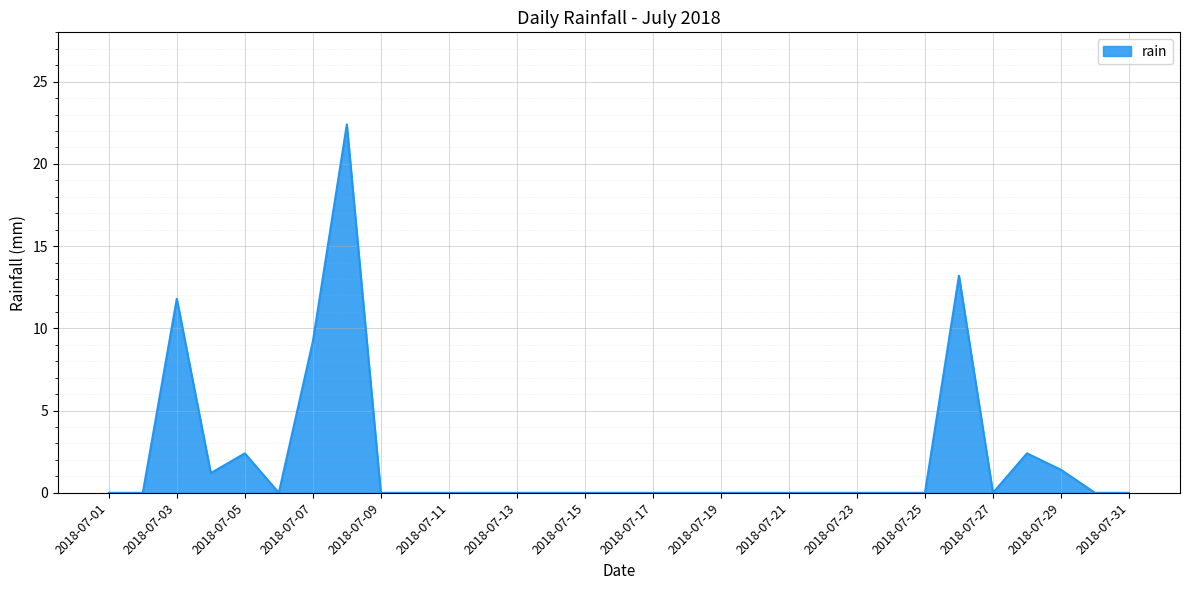

How many points are lower than both their immediate neighbors (excluding endpoints)?

3